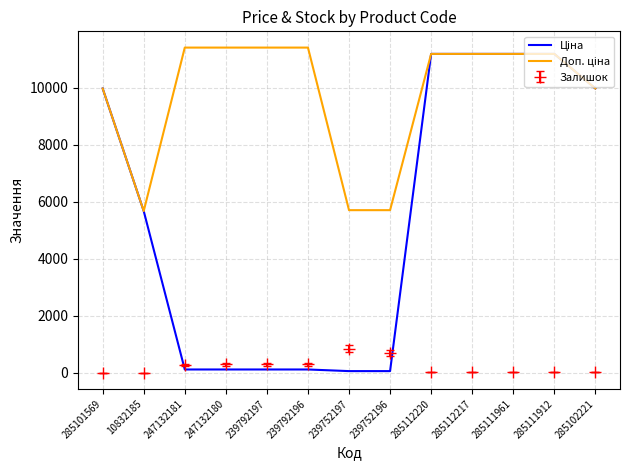

What is the maximum value shown in the chart?

11410.0